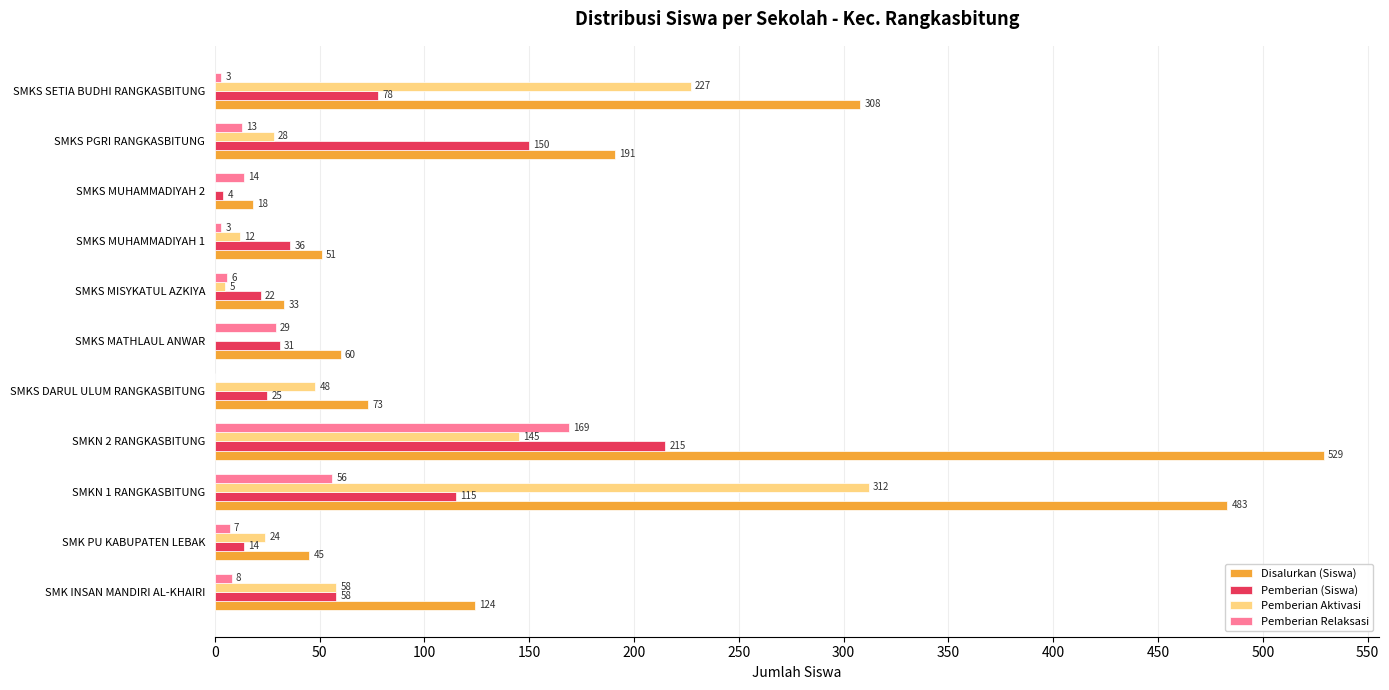

At which label is Disalurkan (Siswa) closest to 273?

SMKS SETIA BUDHI RANGKASBITUNG